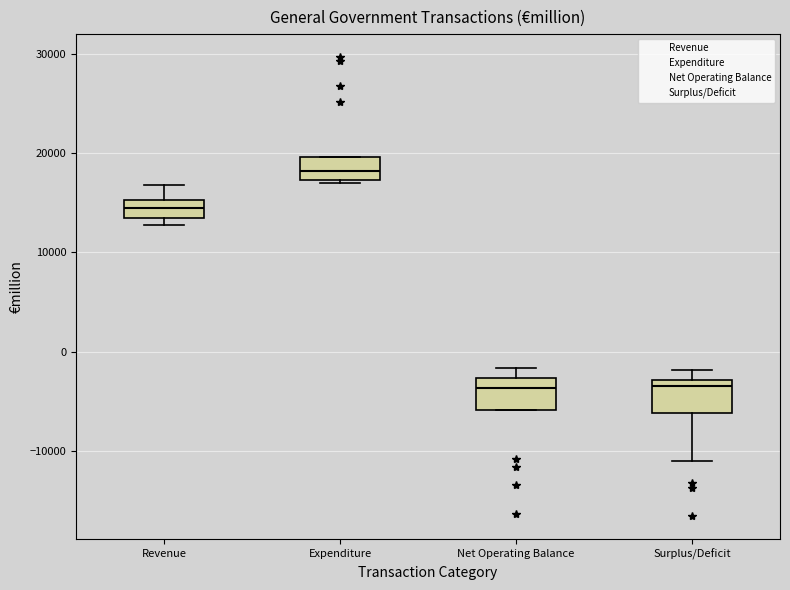

Which box has the highest median line?

Expenditure